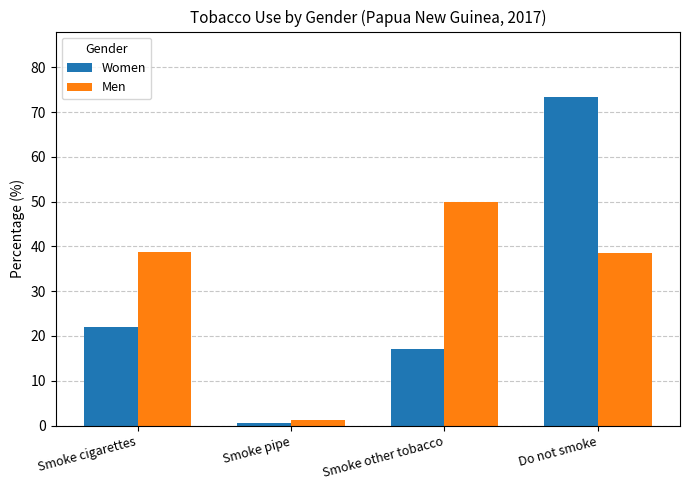

What is the approximate value of Women at Do not smoke?

73.3